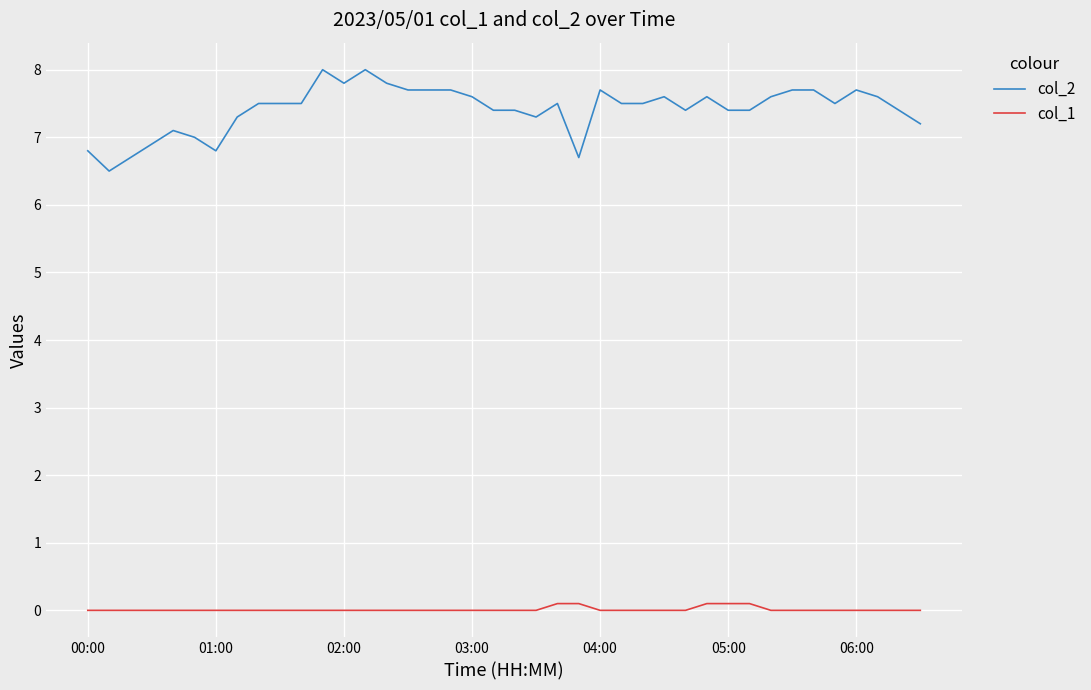

What is the minimum value for col_2?

6.5